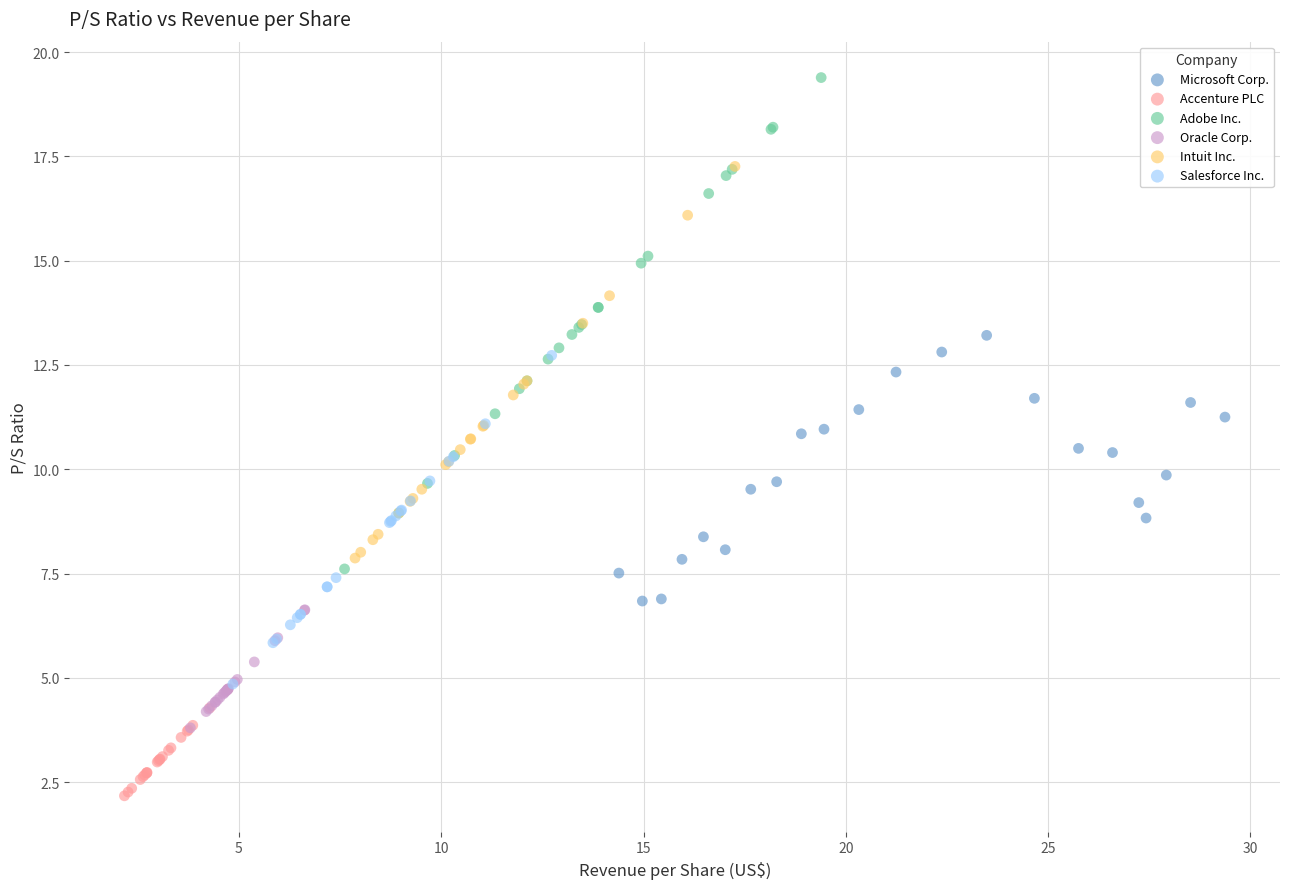

Which series has the largest Y range (max minus min)?

Adobe Inc.